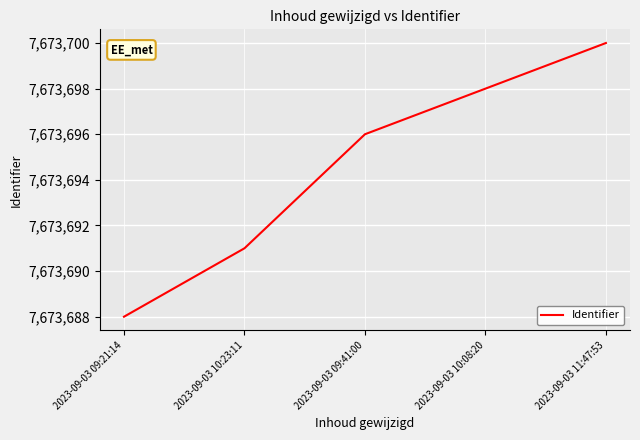

What is the sum of the values at 2023-09-03 09:21:14 and 2023-09-03 09:41:00?

15347384